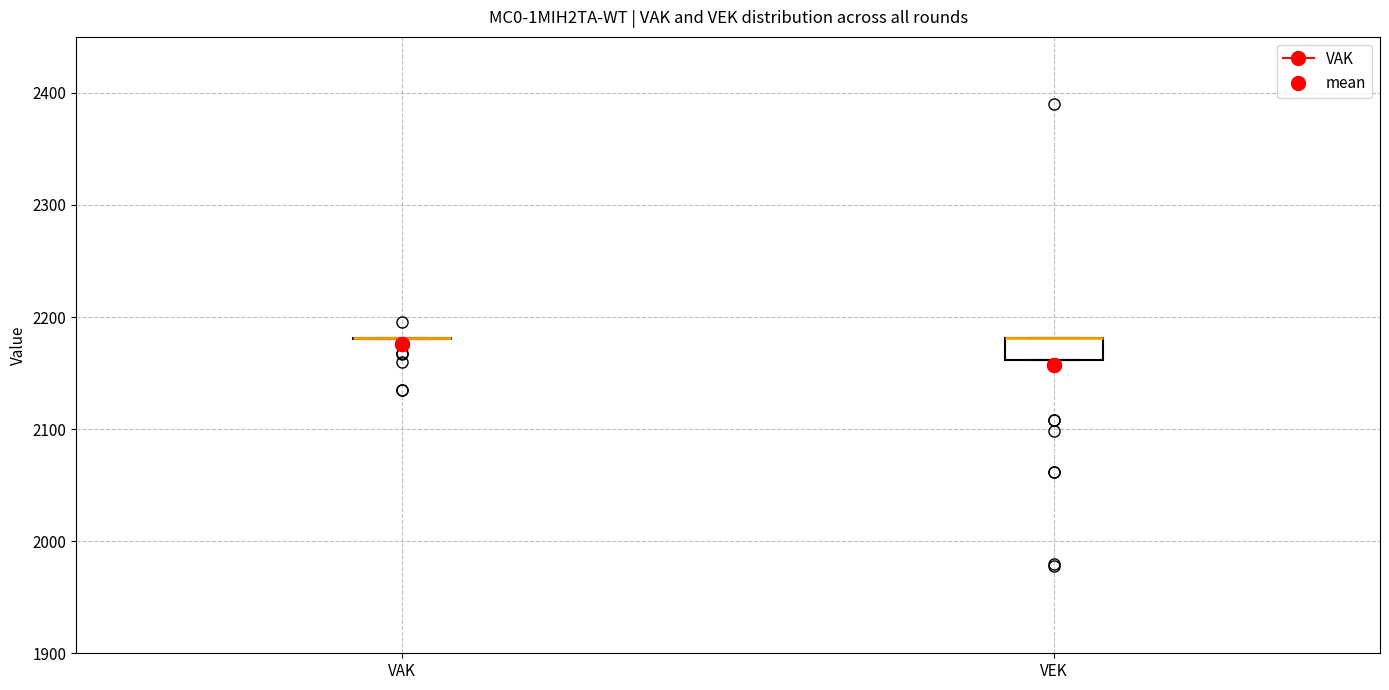

Where is the lower edge of the box for VEK on the y-axis? The values are not printed on the chart, so give them approximately, as read against the axis.

2160